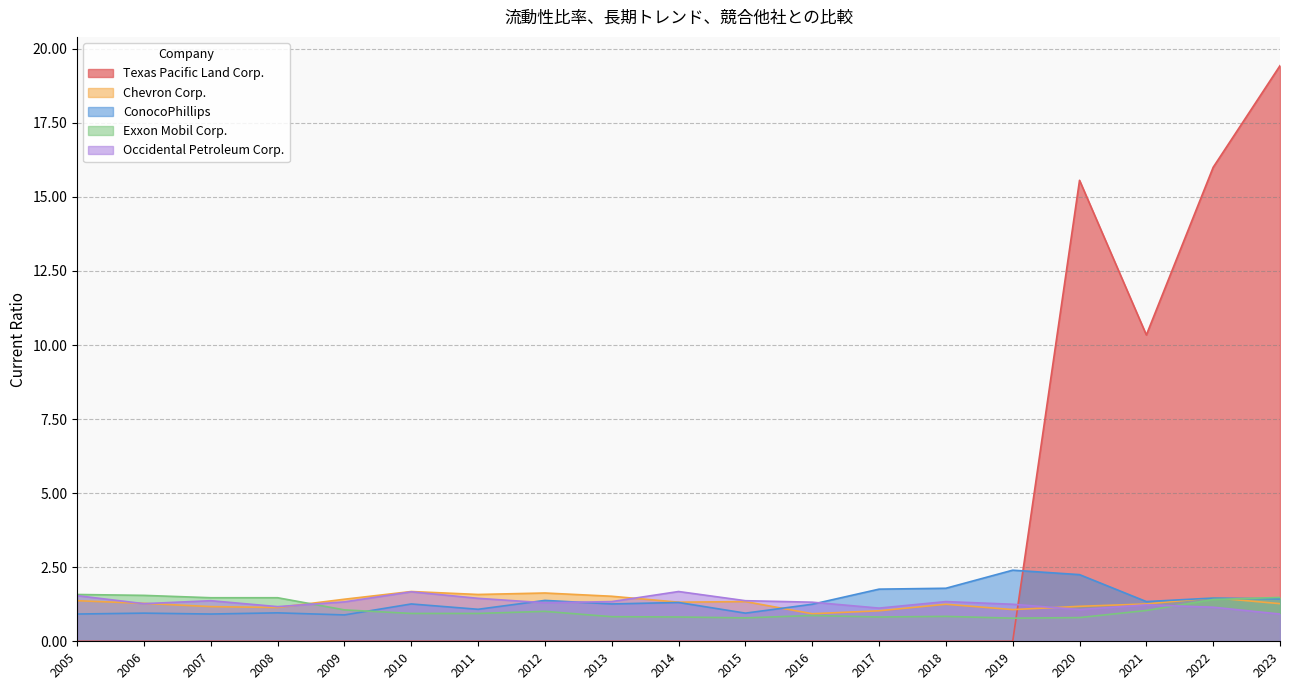

True or false: Chevron Corp. and Exxon Mobil Corp. cross at least once.

True